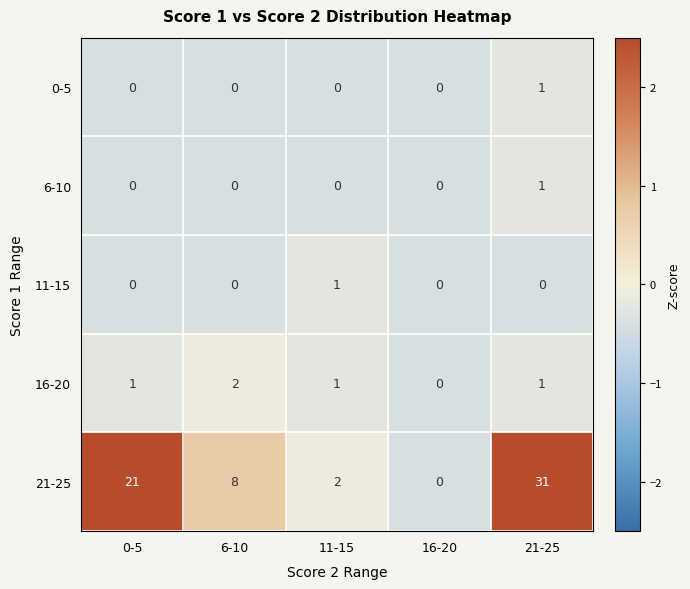

Between 0-5 and 16-20, which series saw the biggest shift?

21-25